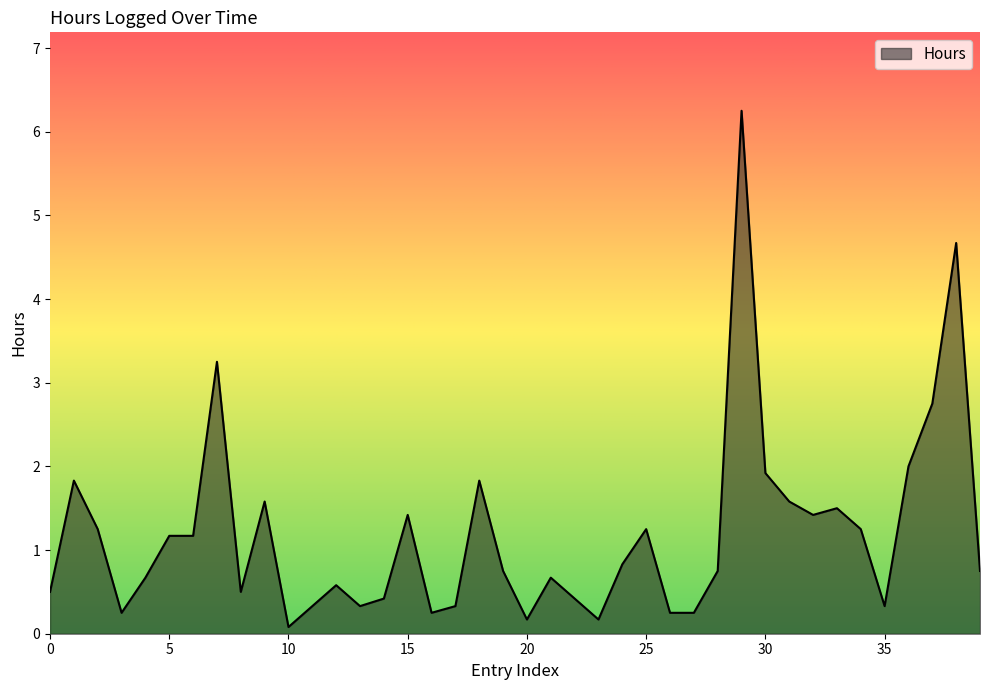

What is the difference between the maximum and minimum values?

6.2